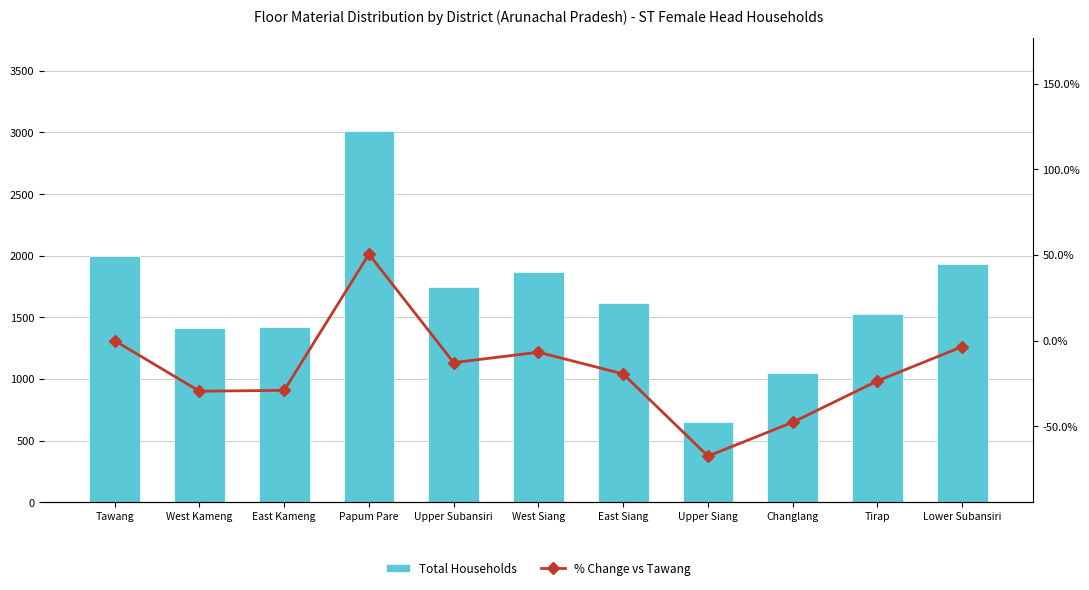

What is the total value across all series at Papum Pare?

3063.5